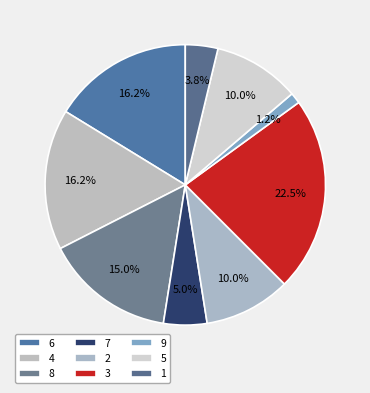

How many slices are in this pie chart?

9